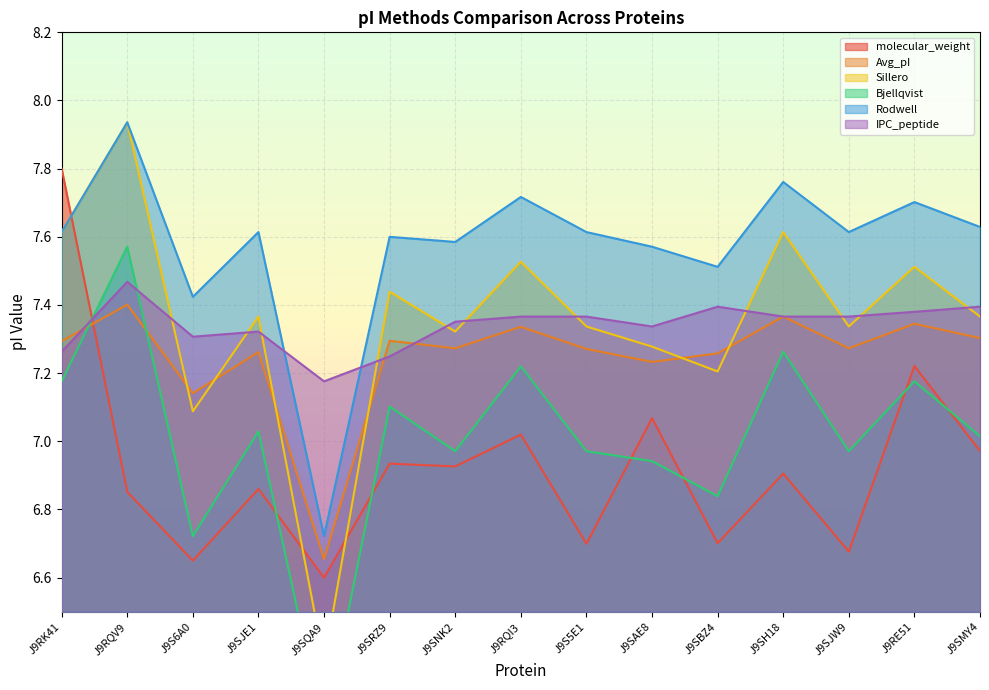

Where is the first local maximum for molecular_weight?

J9SJE1